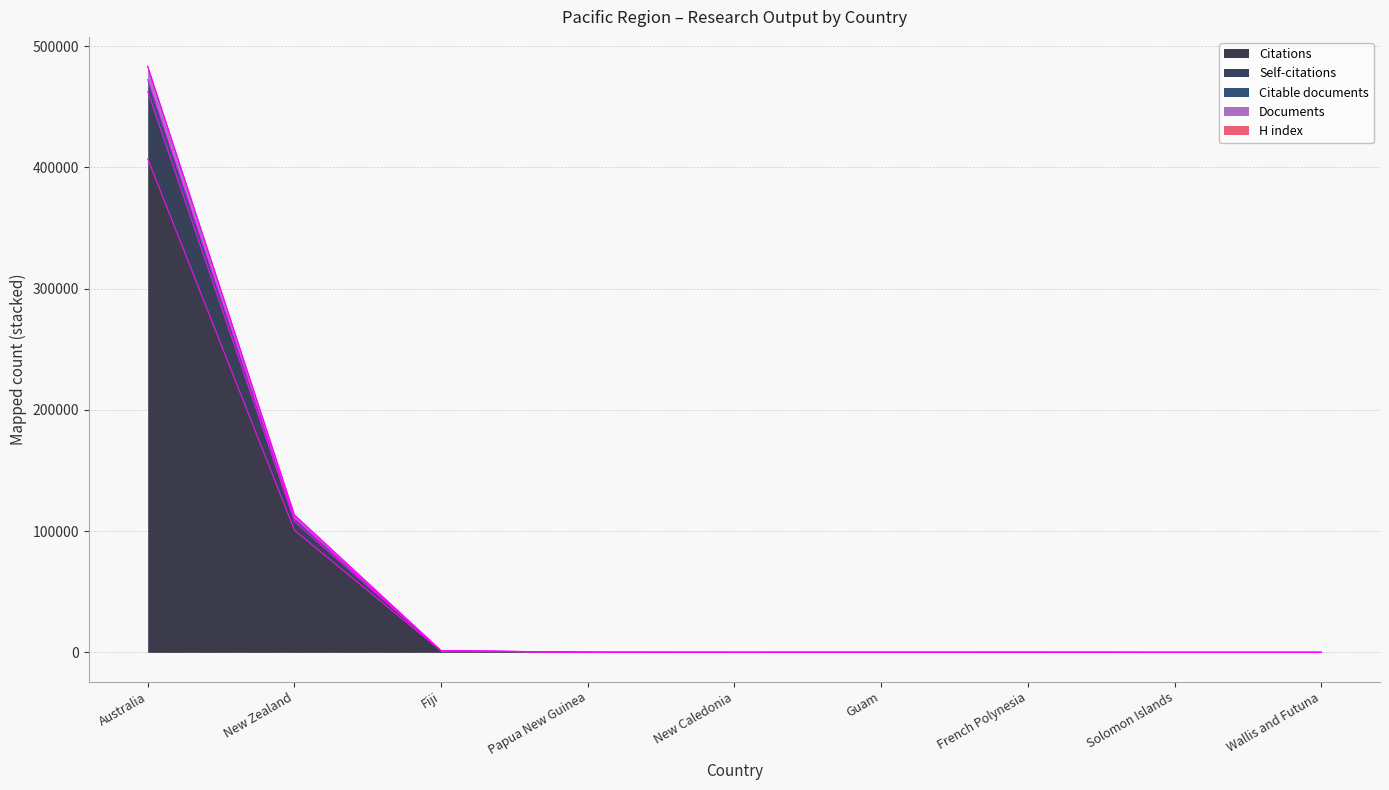

At which category is the sum across all series the highest?

Australia